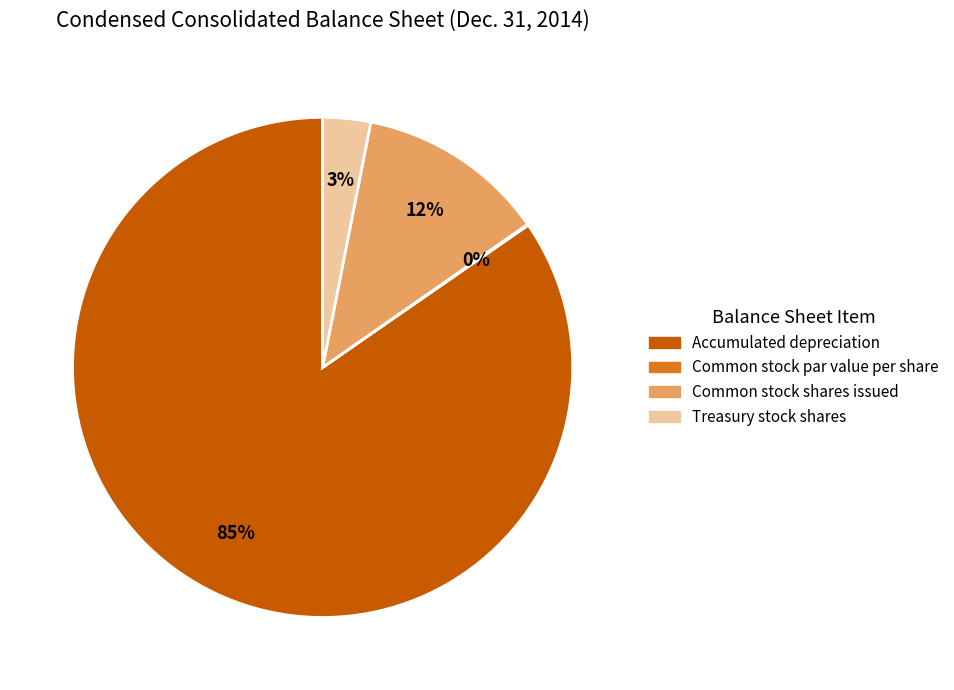

Is it true that Common stock shares issued is 12% of the pie?

True